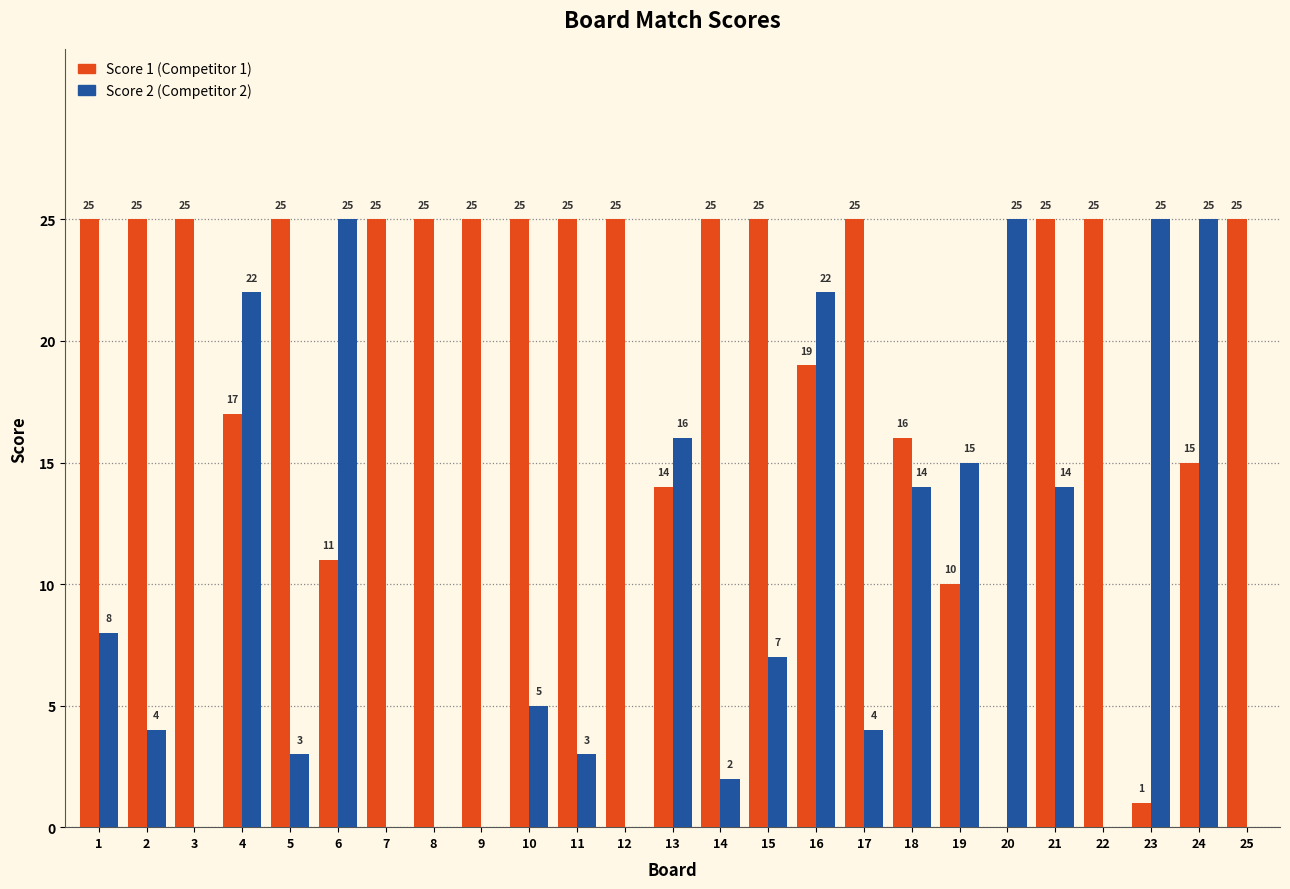

What is the greatest value displayed?

25